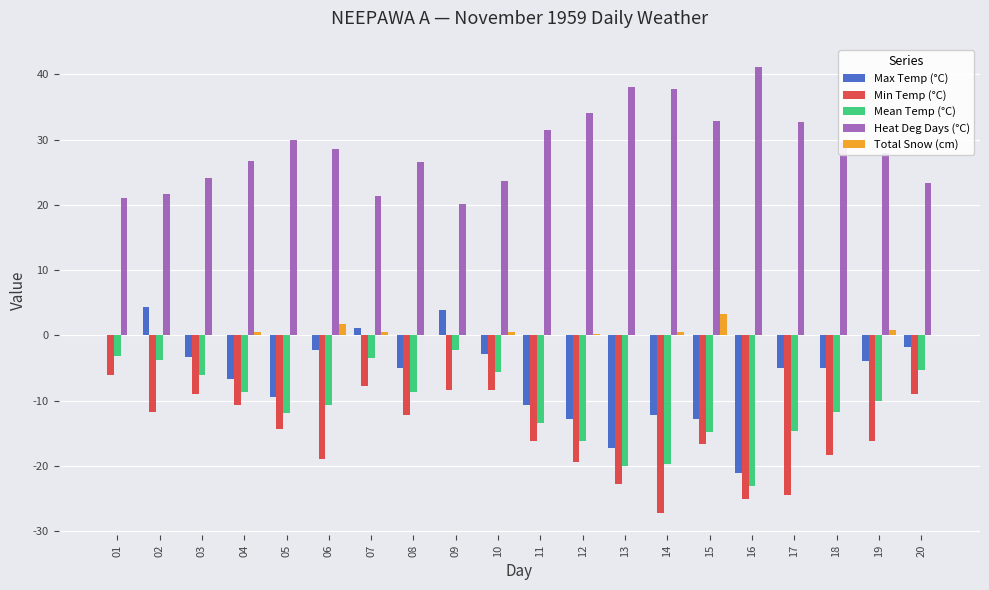

Which series has the widest spread of values?

Max Temp (°C)